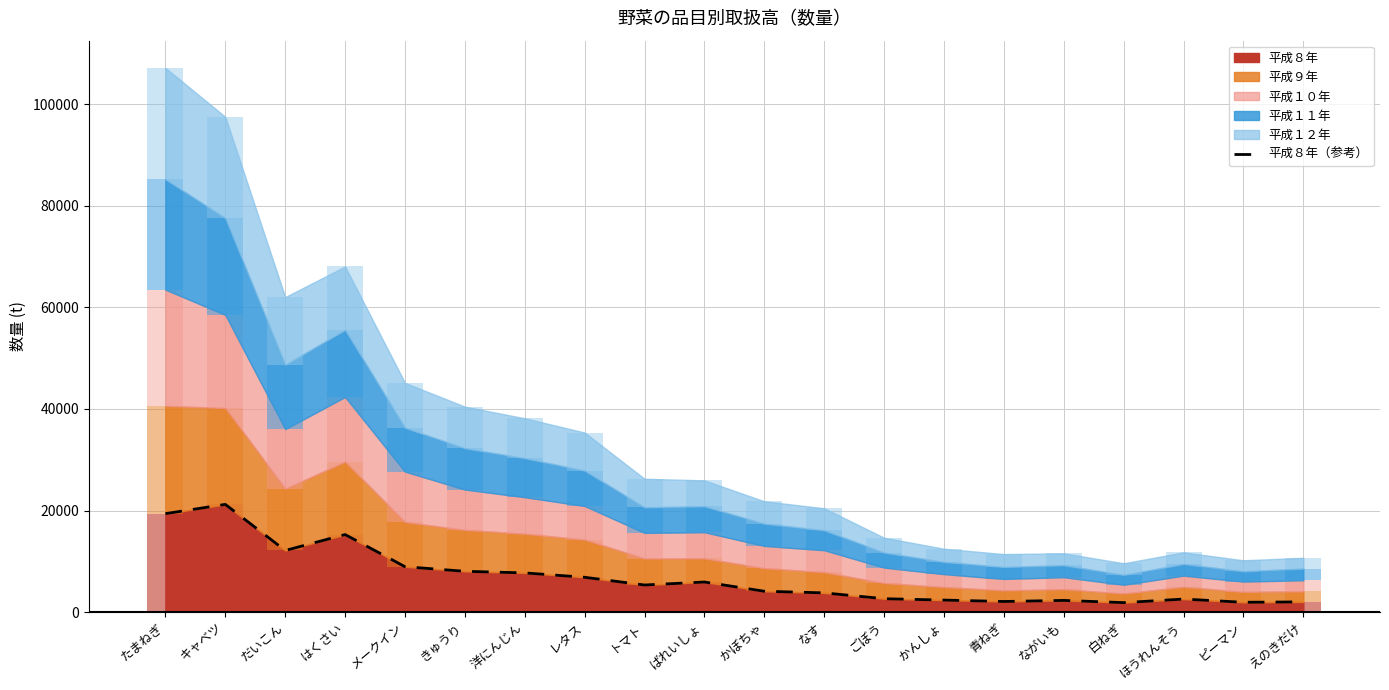

Reading right to left, extract all data points from this chart.

2014	1935	2569	1866	2304	2091	2368	2639	3786	4111	5924	5338	6859	7719	8036	8942	15271	12137	21209	19387